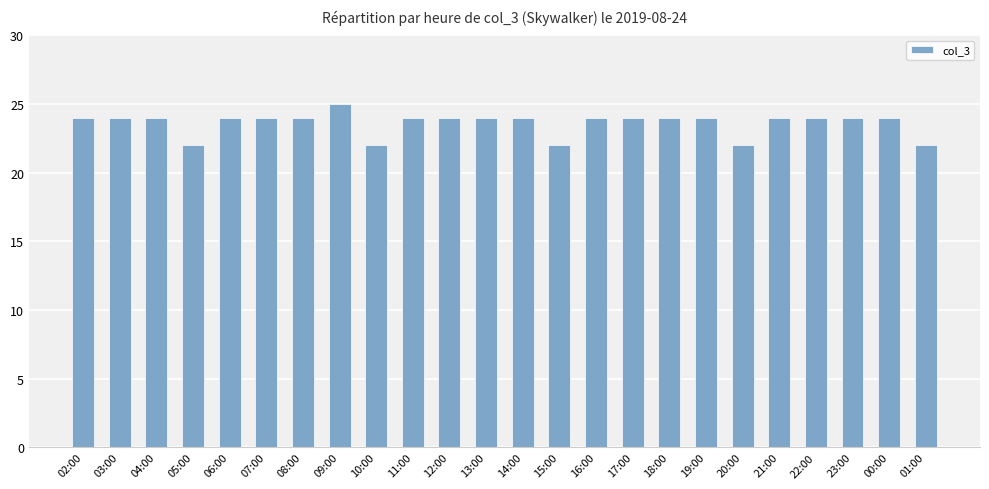

Reading left to right, list all the values displayed in this chart.

02:00=24	03:00=24	04:00=24	05:00=22	06:00=24	07:00=24	08:00=24	09:00=25	10:00=22	11:00=24	12:00=24	13:00=24	14:00=24	15:00=22	16:00=24	17:00=24	18:00=24	19:00=24	20:00=22	21:00=24	22:00=24	23:00=24	00:00=24	01:00=22